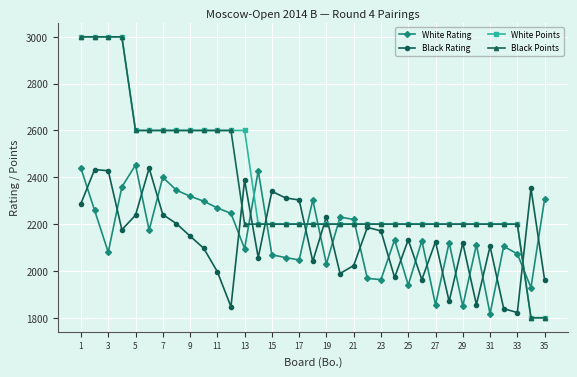

What is the highest value of the Black Rating series?

2439